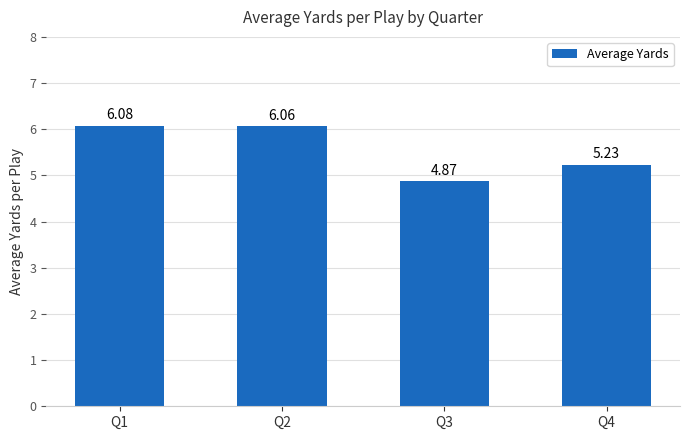

How many data points does each series have?

4